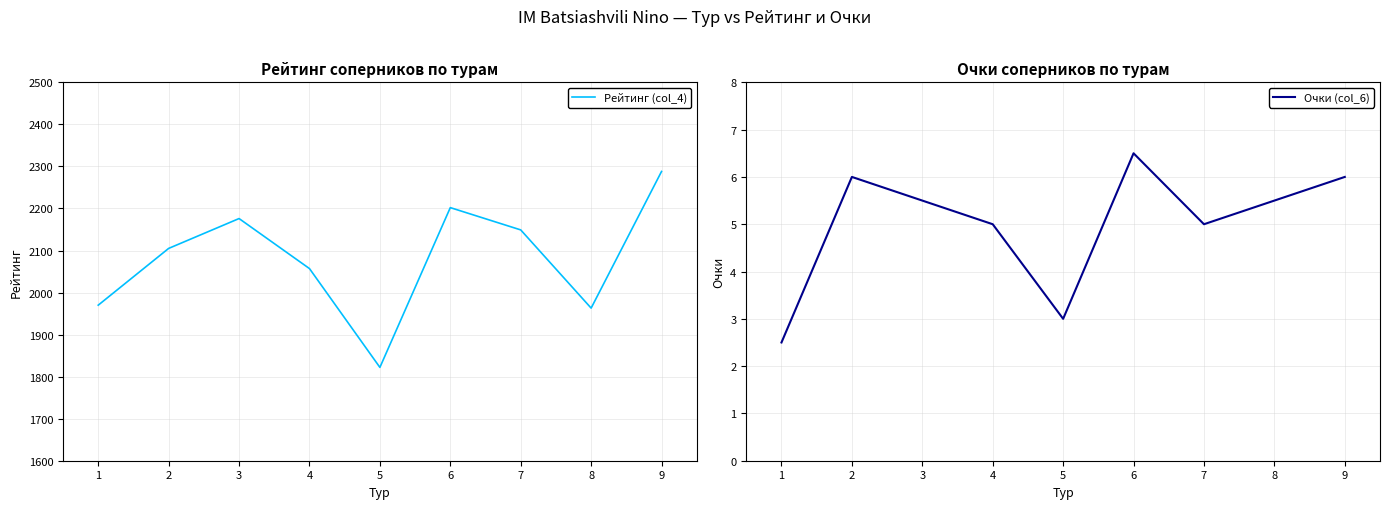

True or false: Очки (col_6) and Рейтинг (col_4) cross at least once.

False